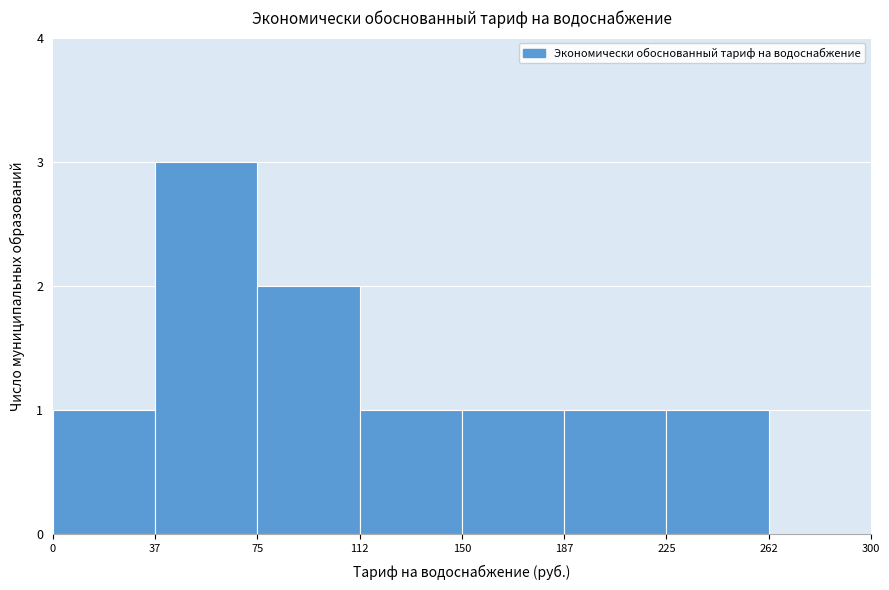

How tall is the bar that spans 150 to 187 on the x-axis? The values are not printed on the chart, so give them approximately, as read against the axis.

1